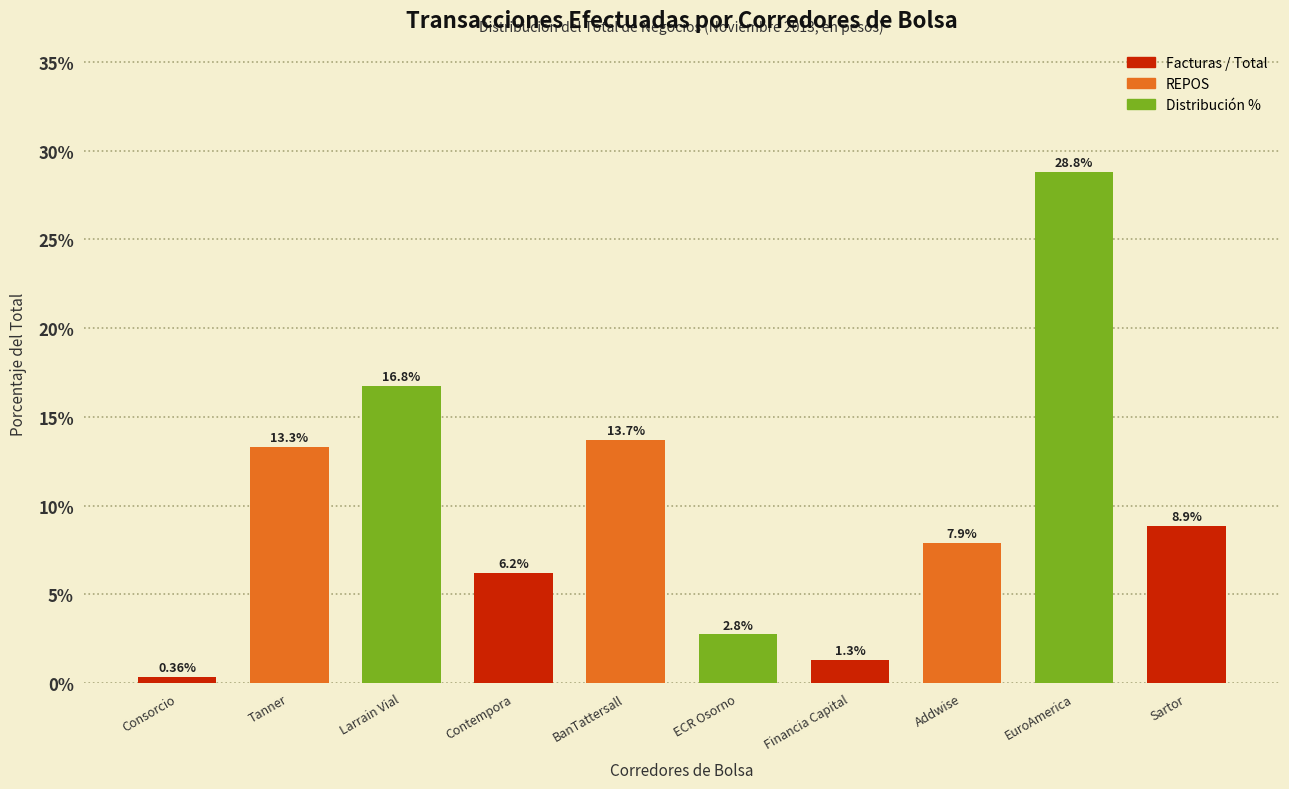

What is the difference between the maximum and second lowest values?

27.5